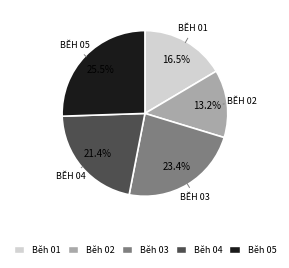

Count the number of slices in the pie.

5